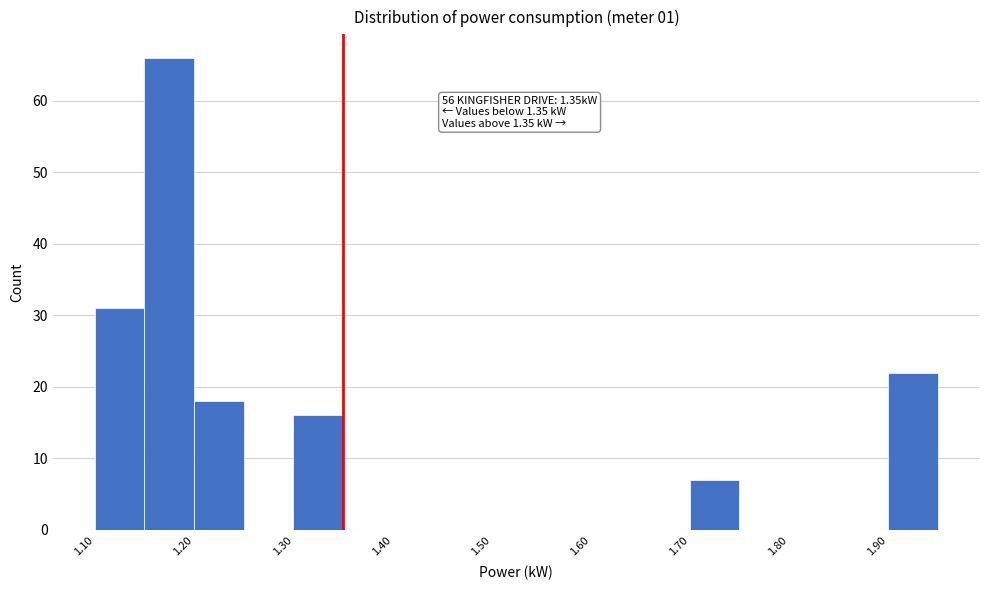

Which range on the x-axis has the tallest bar?

1.15 to 1.20